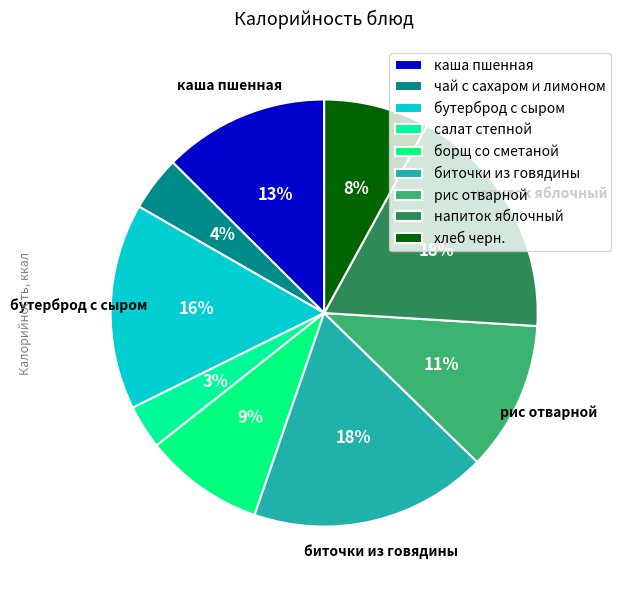

What is the ratio of the value at напиток яблочный to the value at хлеб черн.?

2.3